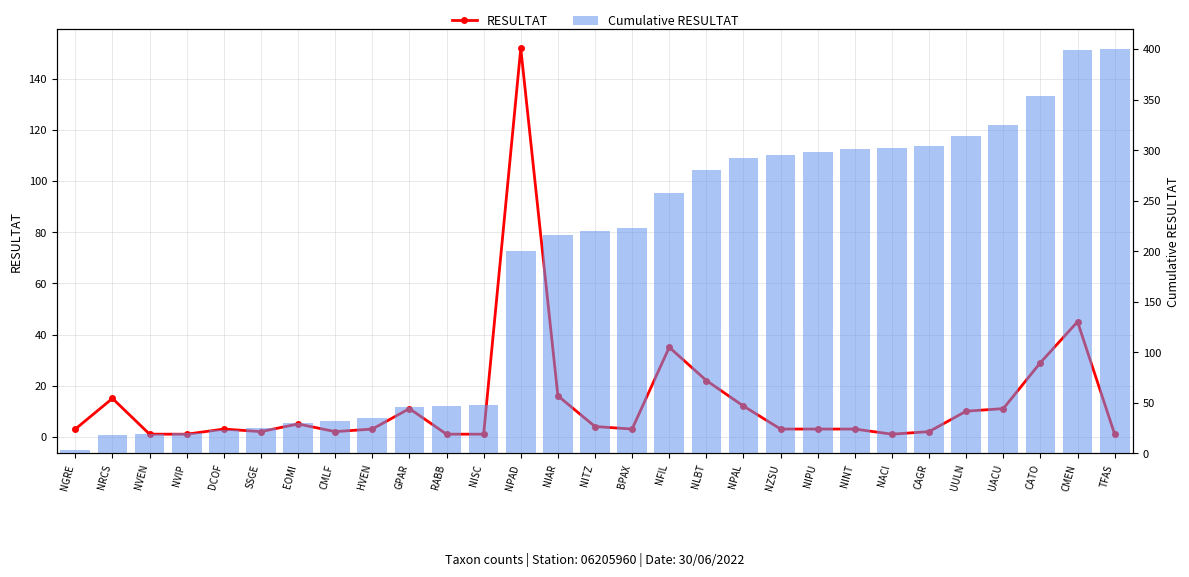

What is the highest value of the Cumulative RESULTAT series?

400